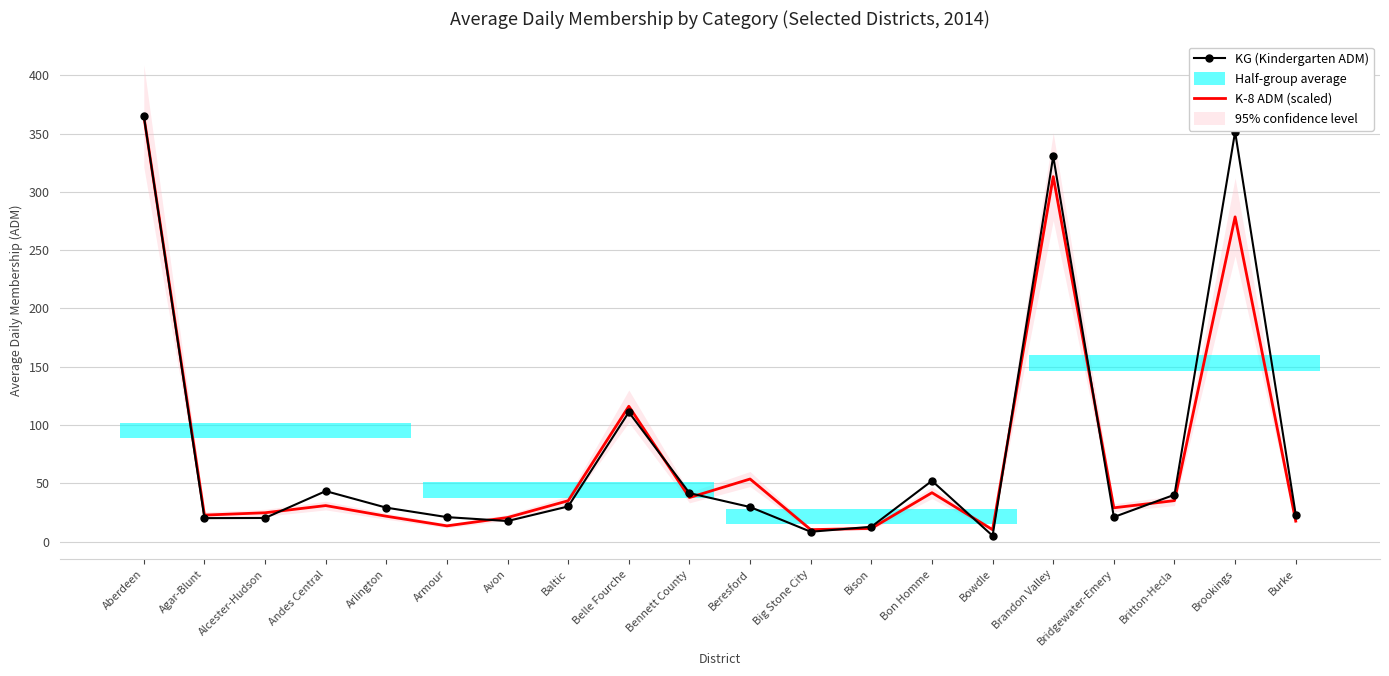

What is the sum of the KG (Kindergarten ADM) values at Aberdeen and Beresford?

394.7